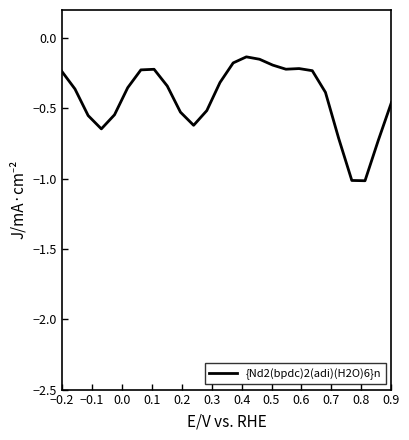

What is the difference between the maximum and minimum values?

0.9